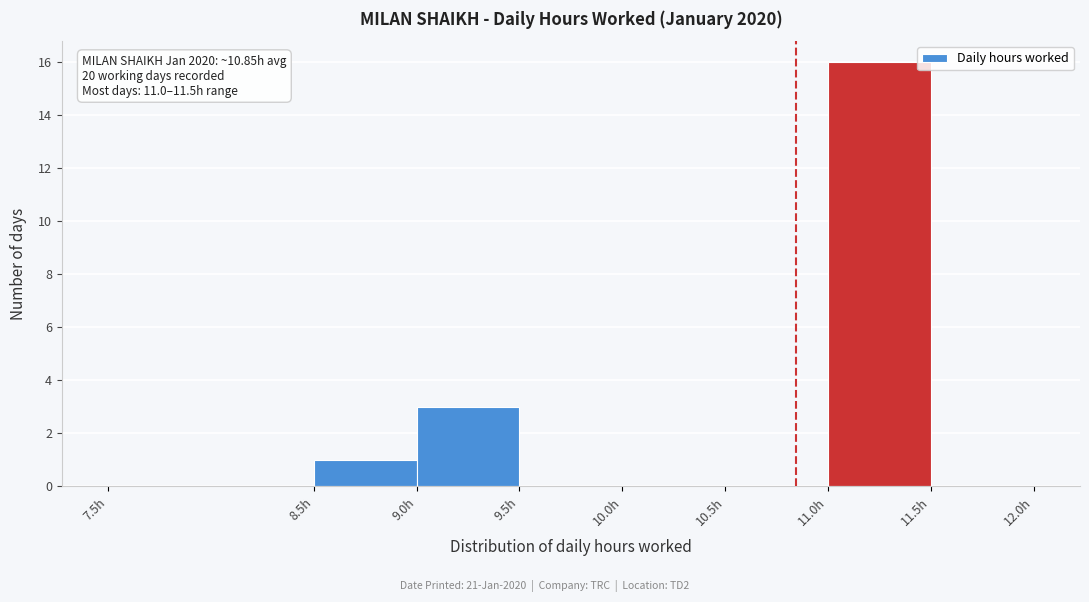

Which range on the x-axis has the tallest bar?

11.0 to 11.5